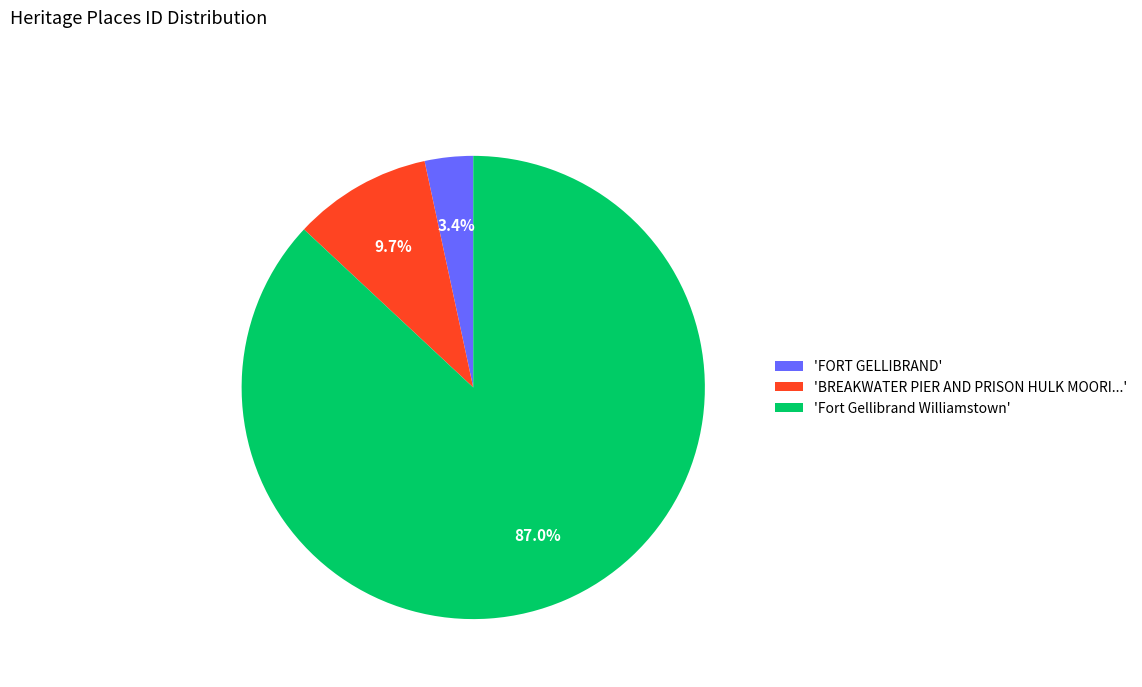

Is 'FORT GELLIBRAND' the majority of the pie?

No